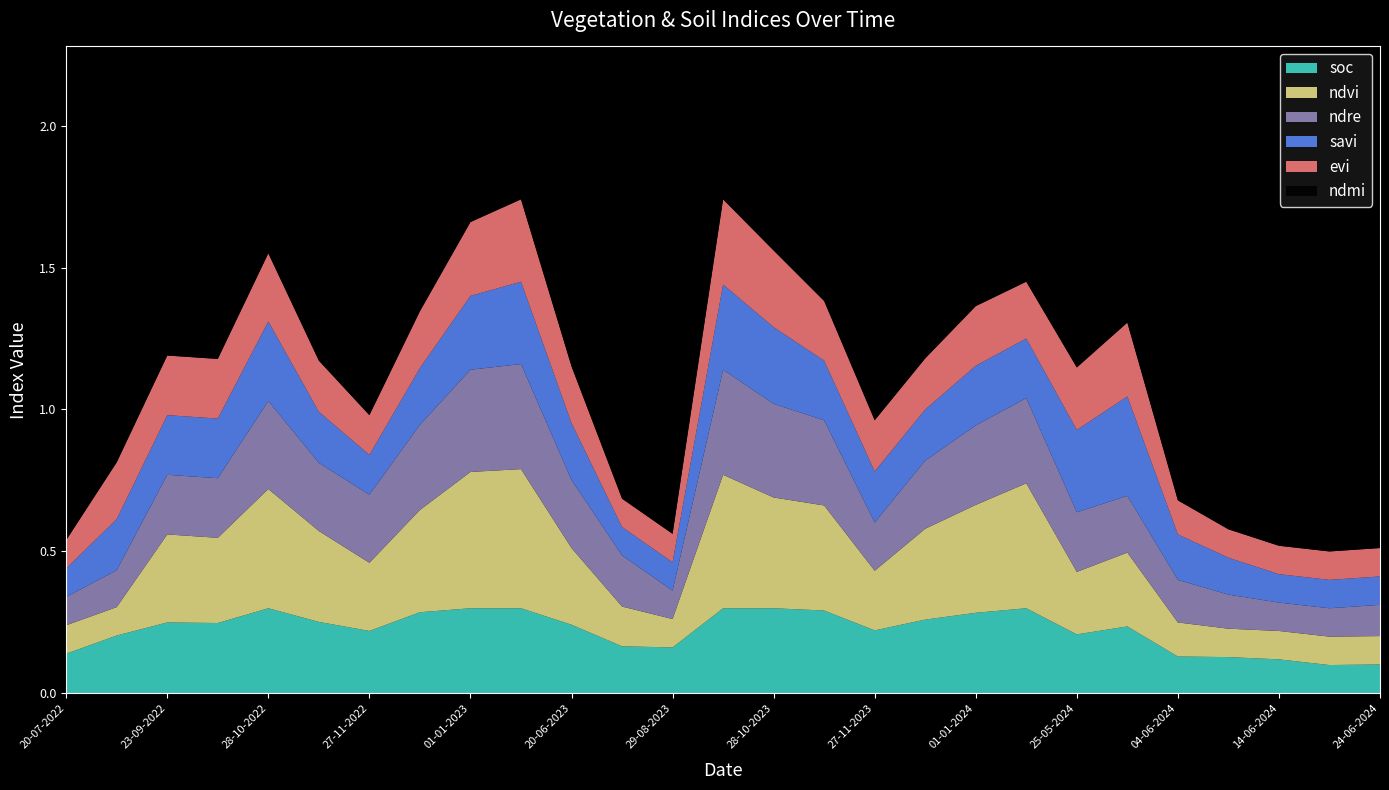

Reading right to left, what are all the values shown in this chart?

soc: 0.1	0.1	0.1	0.1	0.1	0.2	0.2	0.3	0.3	0.3	0.2	0.3	0.3	0.3	0.2	0.2	0.2	0.3	0.3	0.3	0.2	0.3	0.3	0.2	0.2	0.2	0.1
ndvi: 0.1	0.1	0.1	0.1	0.1	0.3	0.2	0.4	0.4	0.3	0.2	0.4	0.4	0.5	0.1	0.1	0.3	0.5	0.5	0.4	0.2	0.3	0.4	0.3	0.3	0.1	0.1
ndre: 0.1	0.1	0.1	0.1	0.1	0.2	0.2	0.3	0.3	0.2	0.2	0.3	0.3	0.4	0.1	0.2	0.2	0.4	0.4	0.3	0.2	0.2	0.3	0.2	0.2	0.1	0.1
savi: 0.1	0.1	0.1	0.1	0.2	0.3	0.3	0.2	0.2	0.2	0.2	0.2	0.3	0.3	0.1	0.1	0.2	0.3	0.3	0.2	0.1	0.2	0.3	0.2	0.2	0.2	0.1
evi: 0.1	0.1	0.1	0.1	0.1	0.3	0.2	0.2	0.2	0.2	0.2	0.2	0.3	0.3	0.1	0.1	0.2	0.3	0.3	0.2	0.1	0.2	0.2	0.2	0.2	0.2	0.1
ndmi: 0.1	0.1	0.2	0.2	0.1	0.1	0.1	0.4	0.3	0.4	0.4	0.4	0.4	0.4	0.4	0.3	0.3	0.4	0.4	0.4	0.3	0.3	0.4	0.3	0.3	0.4	0.3